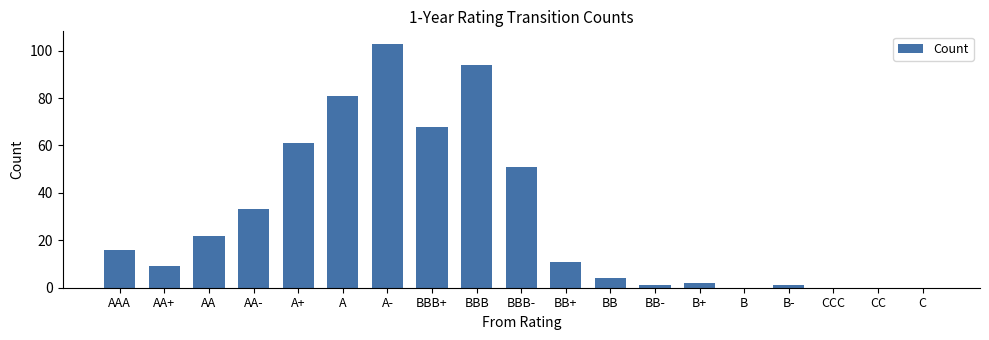

Reading left to right, extract all data points from this chart.

AAA=16	AA+=9	AA=22	AA-=33	A+=61	A=81	A-=103	BBB+=68	BBB=94	BBB-=51	BB+=11	BB=4	BB-=1	B+=2	B=0	B-=1	CCC=0	CC=0	C=0